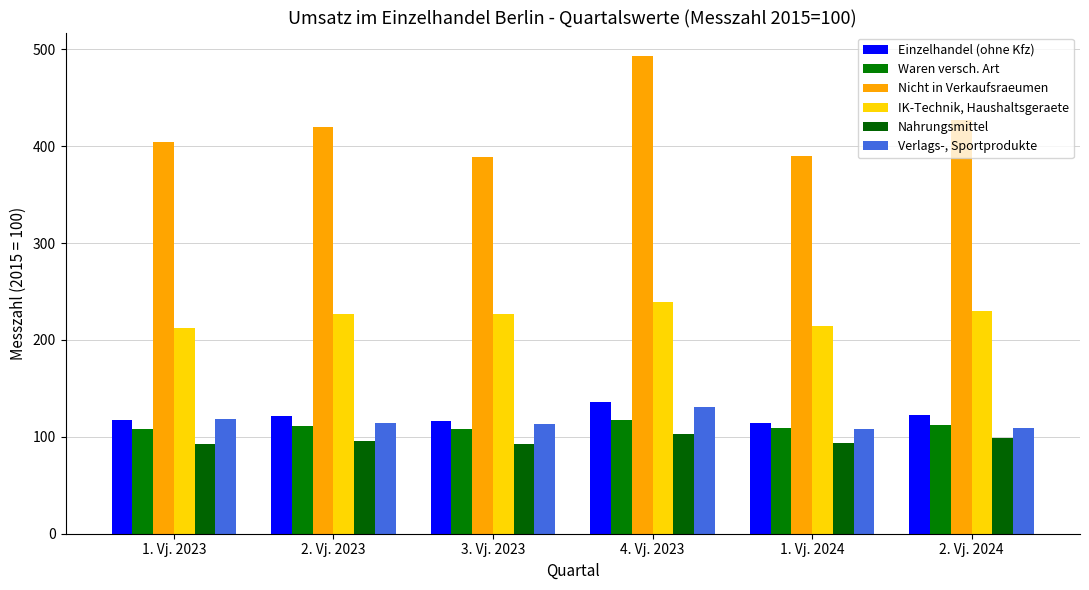

How many categories are shown in the chart?

6